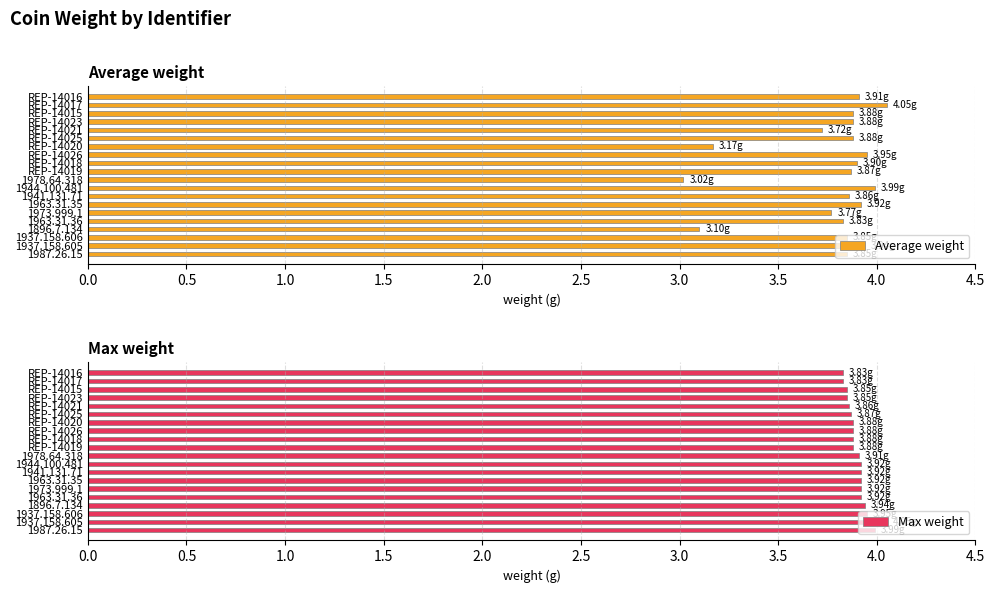

What is the average value of the Average weight series?

3.8